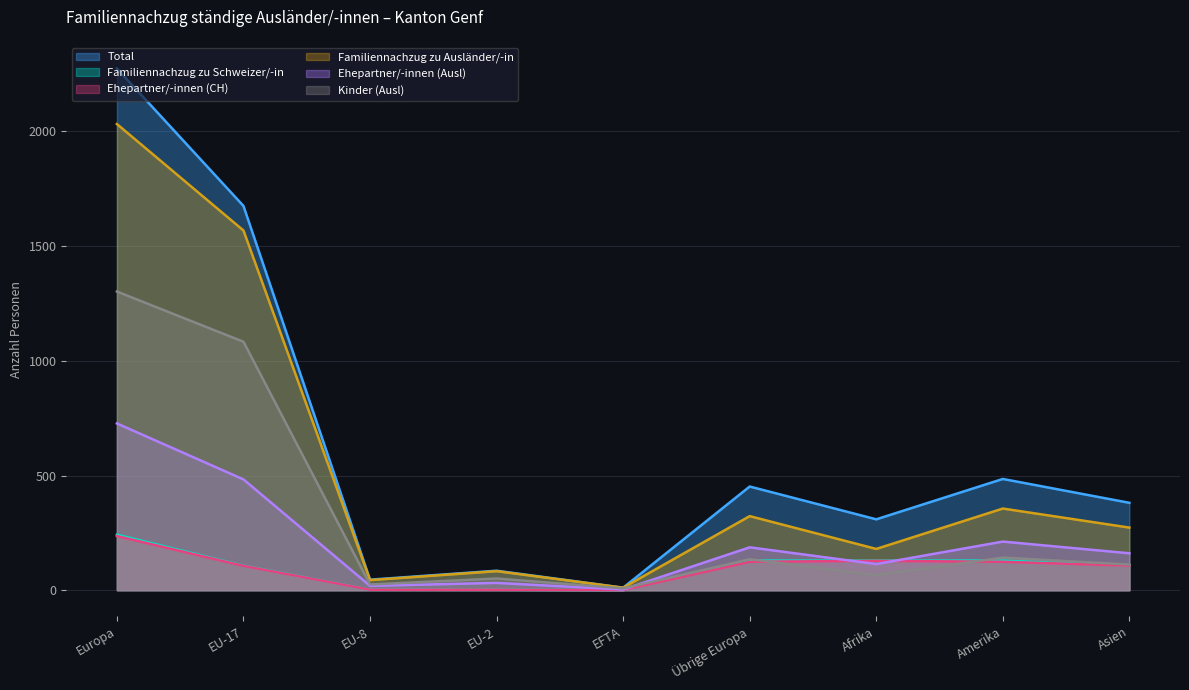

Which series has the largest total across all categories?

Total